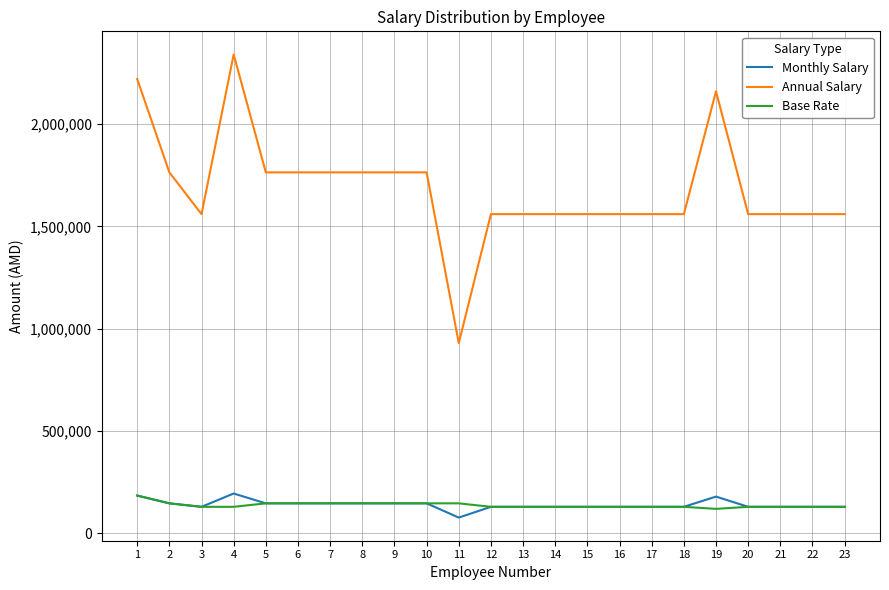

Read the Base Rate value at 1, to the nearest 50.

185000